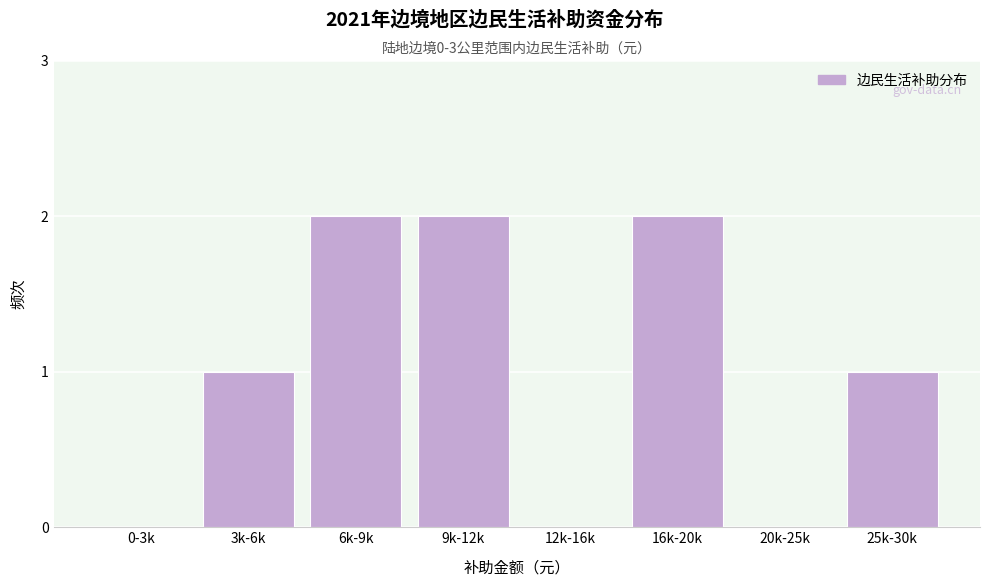

Reading right to left, list all the values displayed in this chart.

25k-30k=1	20k-25k=0	16k-20k=2	12k-16k=0	9k-12k=2	6k-9k=2	3k-6k=1	0-3k=0